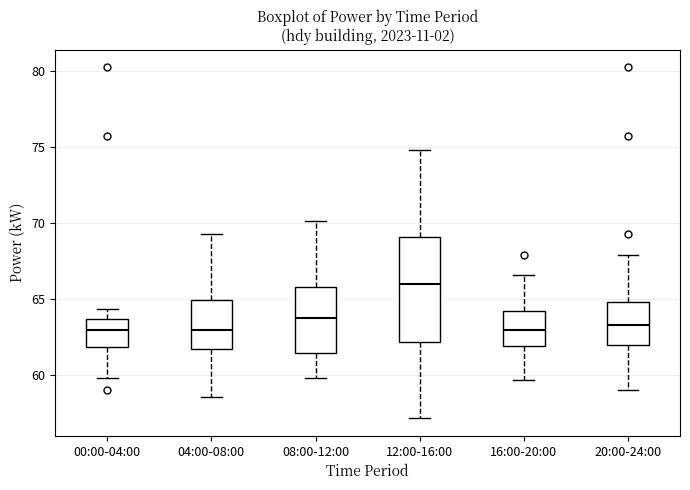

Where is the lower edge of the box for 20:00-24:00 on the y-axis? The values are not printed on the chart, so give them approximately, as read against the axis.

62.0